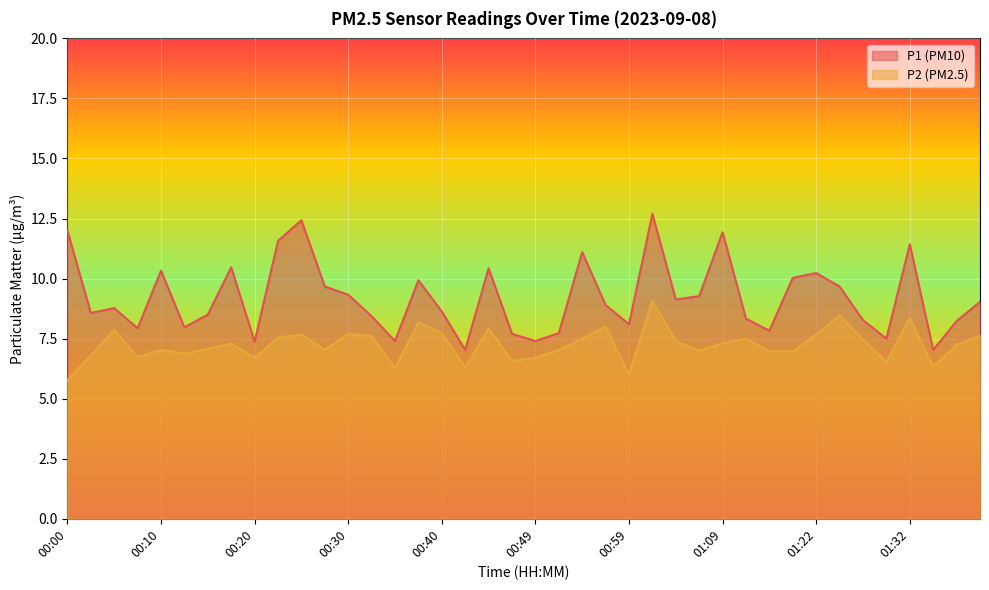

How many data points in P2 are above 7?

25